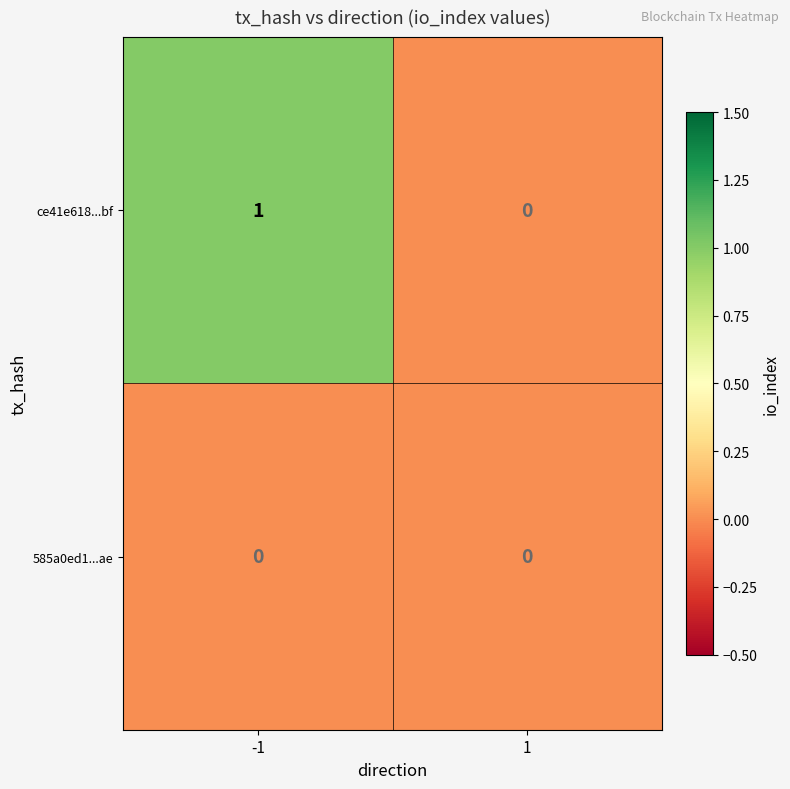

Reading left to right, list all the values displayed in this chart.

ce41e618...bf: 1	0
585a0ed1...ae: 0	0